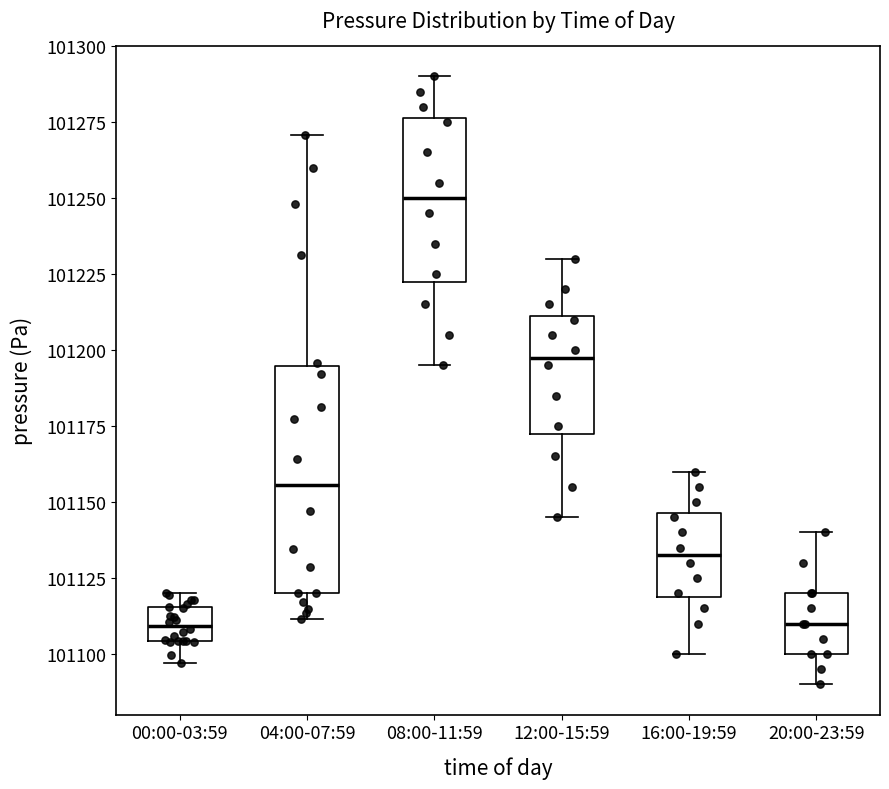

Reading left to right, read every box against the y-axis: the position of its median line, the range the box covers, and the ends of its whiskers. The values are not printed on the chart, so give them approximately, as read against the axis.

00:00-03:59: median 101110, box 101105 to 101115, whiskers 101095 to 101120
04:00-07:59: median 101155, box 101120 to 101195, whiskers 101110 to 101270
08:00-11:59: median 101250, box 101225 to 101275, whiskers 101195 to 101290
12:00-15:59: median 101200, box 101175 to 101210, whiskers 101145 to 101230
16:00-19:59: median 101135, box 101120 to 101145, whiskers 101100 to 101160
20:00-23:59: median 101110, box 101100 to 101120, whiskers 101090 to 101140